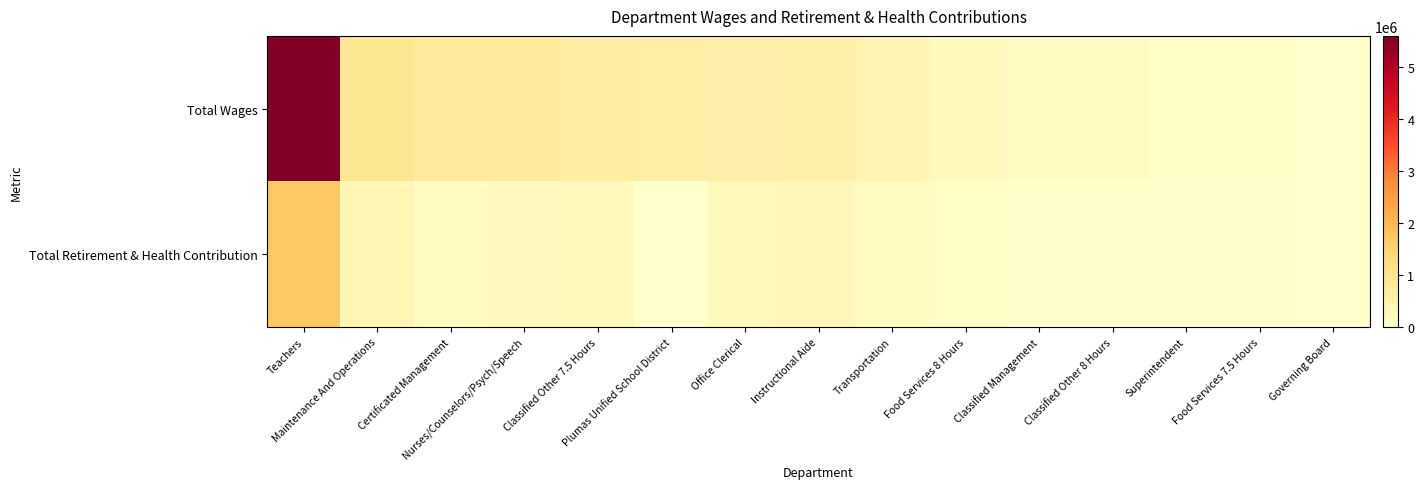

At which category is the sum across all series the highest?

Teachers